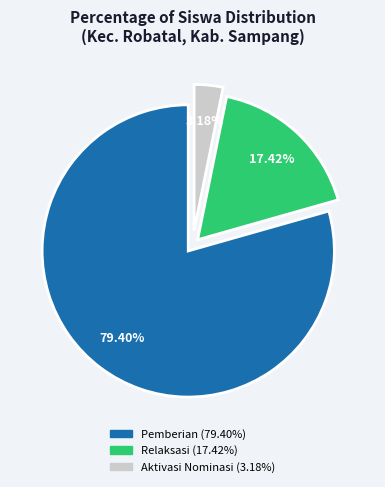

Is there any slice that represents more than half of the pie?

Yes